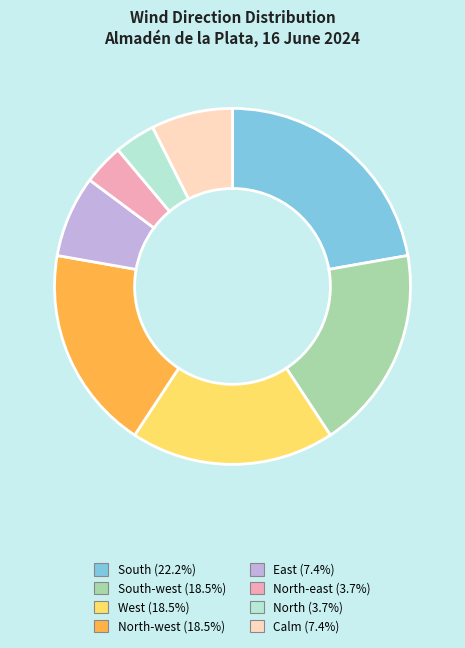

What is the ratio of the value at West (18.5%) to the value at North-east (3.7%)?

5.0